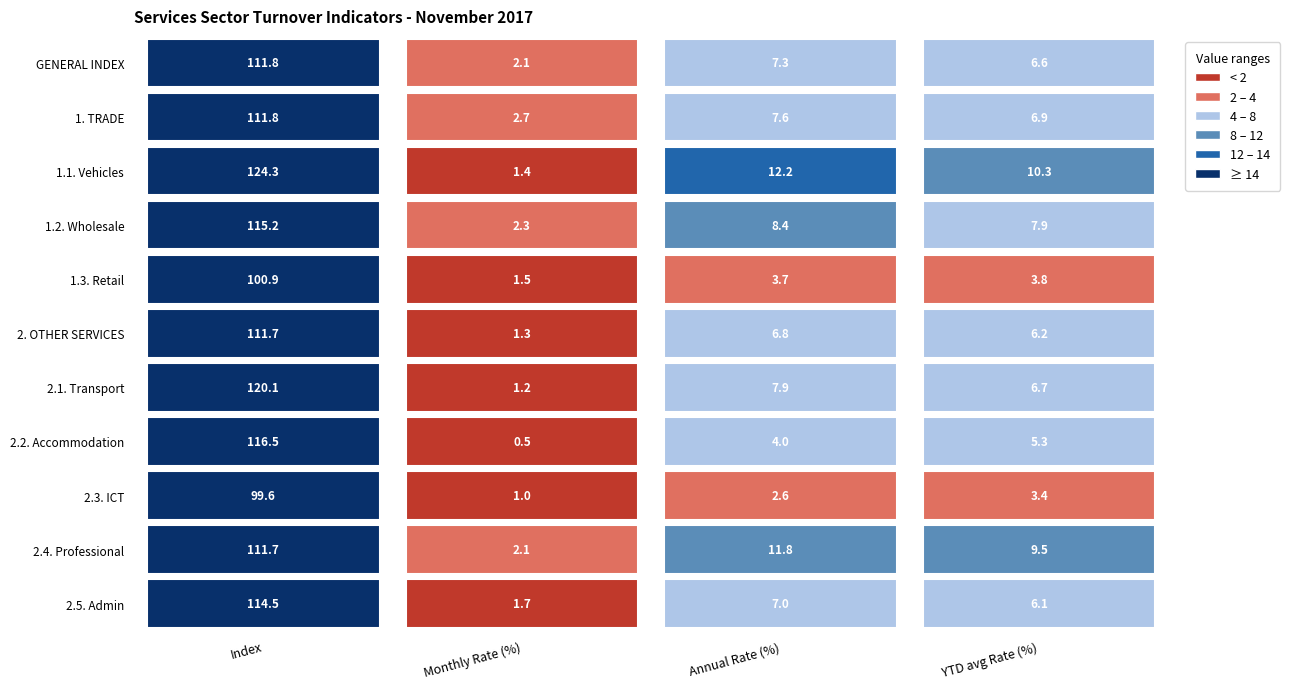

Rank the categories by 2. OTHER SERVICES value from highest to lowest.

0, 2, 3, 1